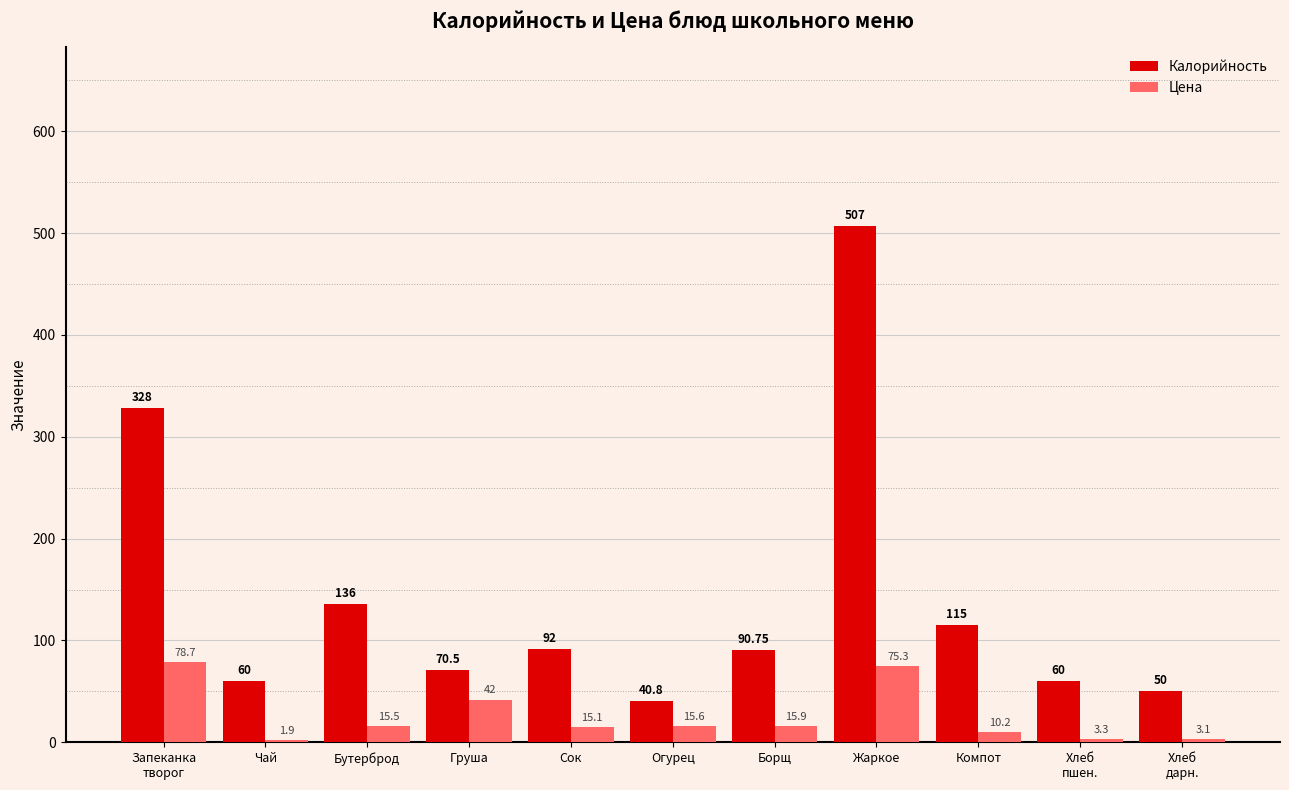

Which series has the largest range (max minus min)?

Калорийность